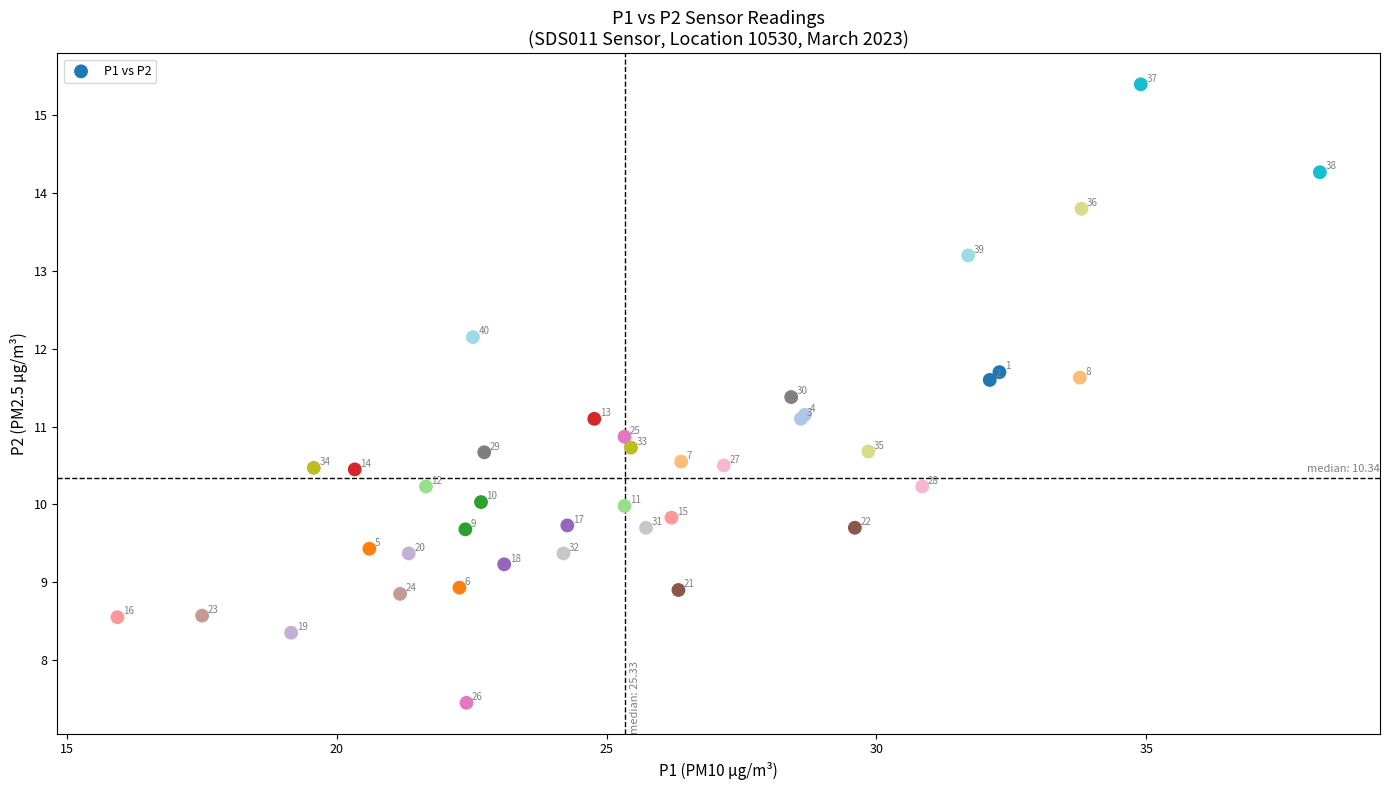

What Y value in the scatter plot is closest to 11?

11.1